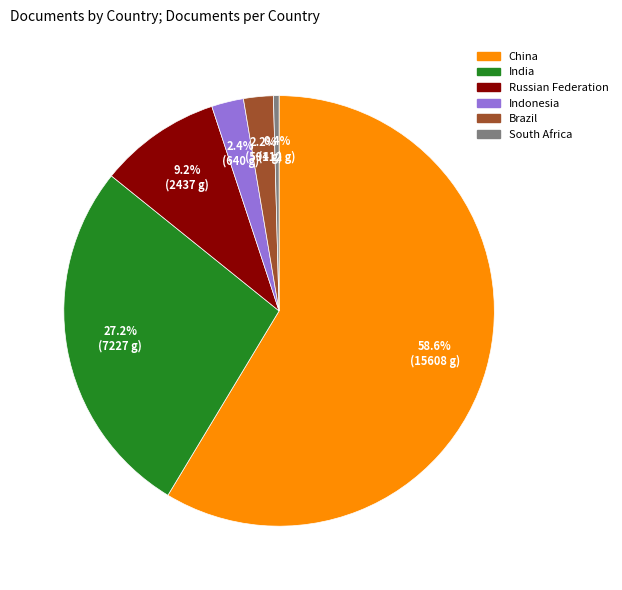

How many slices are in this pie chart?

6